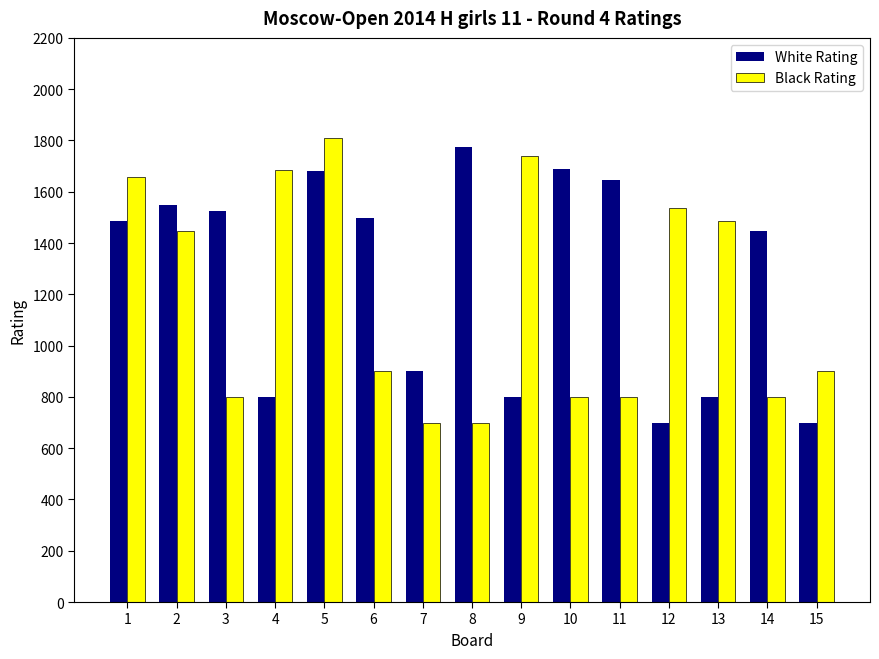

What is the sum of the Black Rating values at 9 and 15?

2640